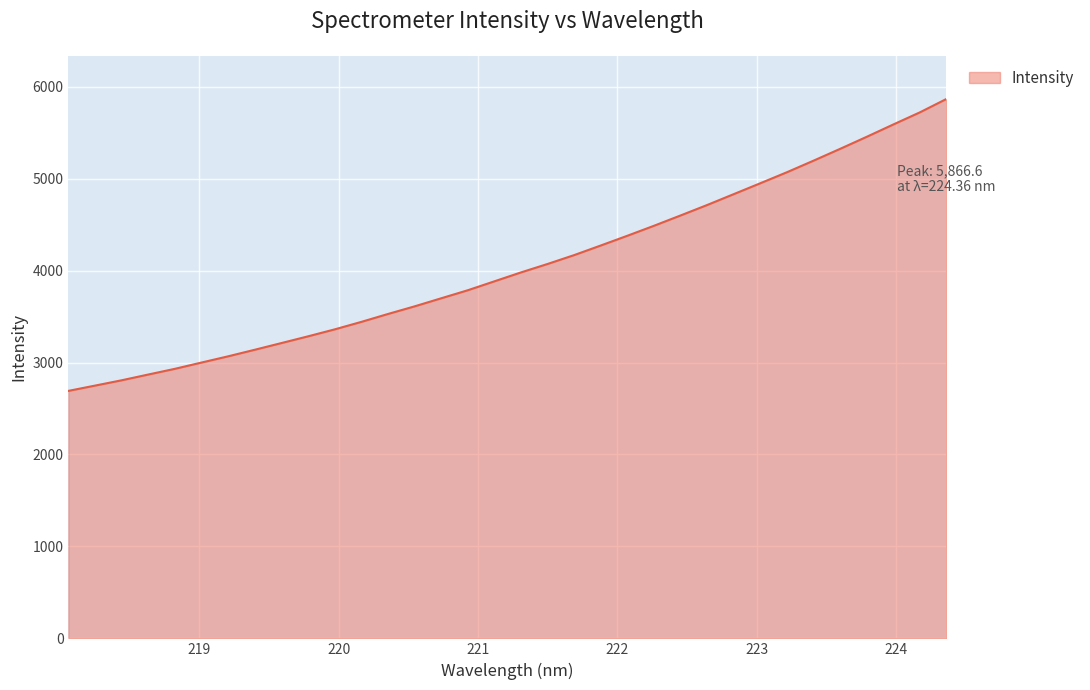

What is the difference between the maximum and minimum values?

3175.1